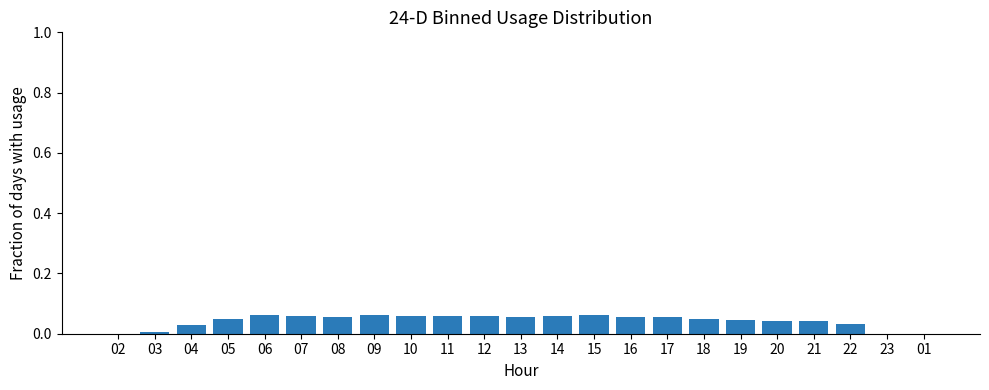

What is the sum of all values?

1.0